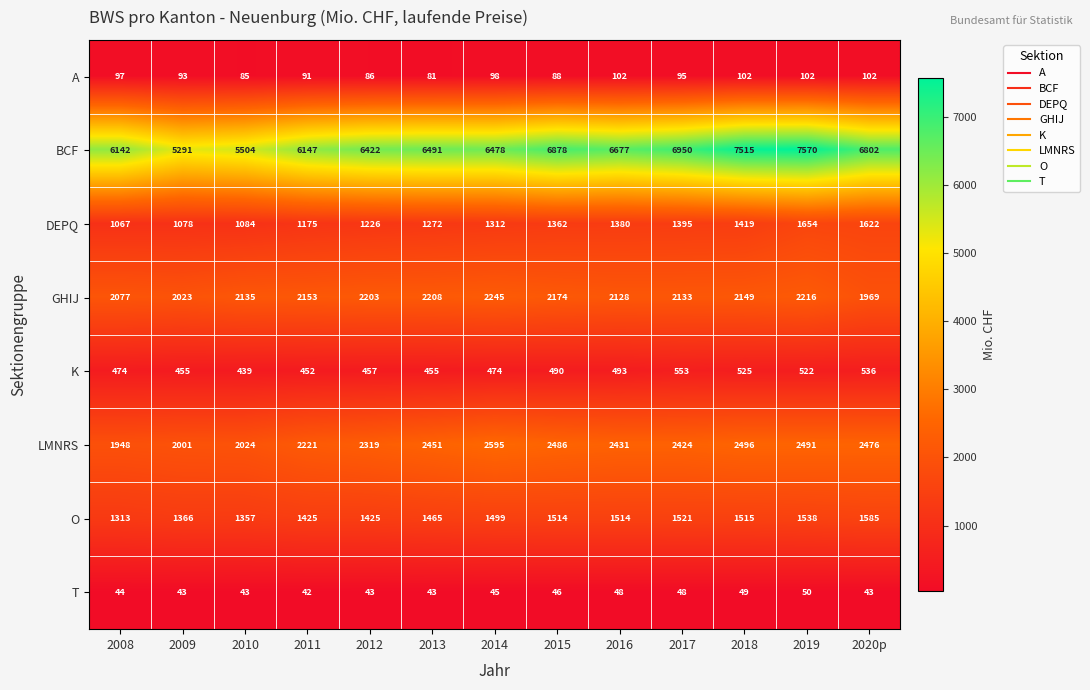

What is the approximate value of A at 2015?

88